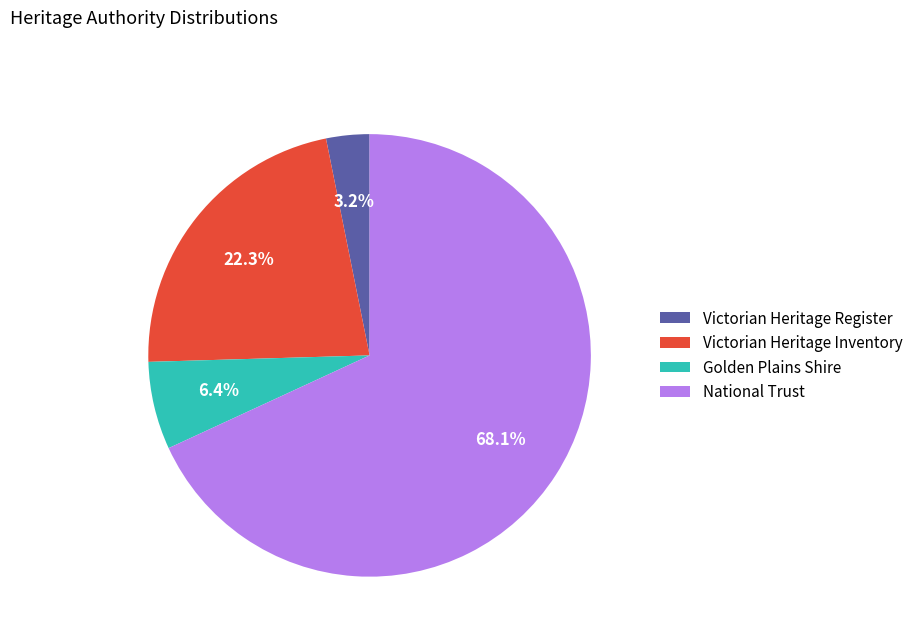

Is the sum of Victorian Heritage Inventory and Golden Plains Shire greater than half?

No